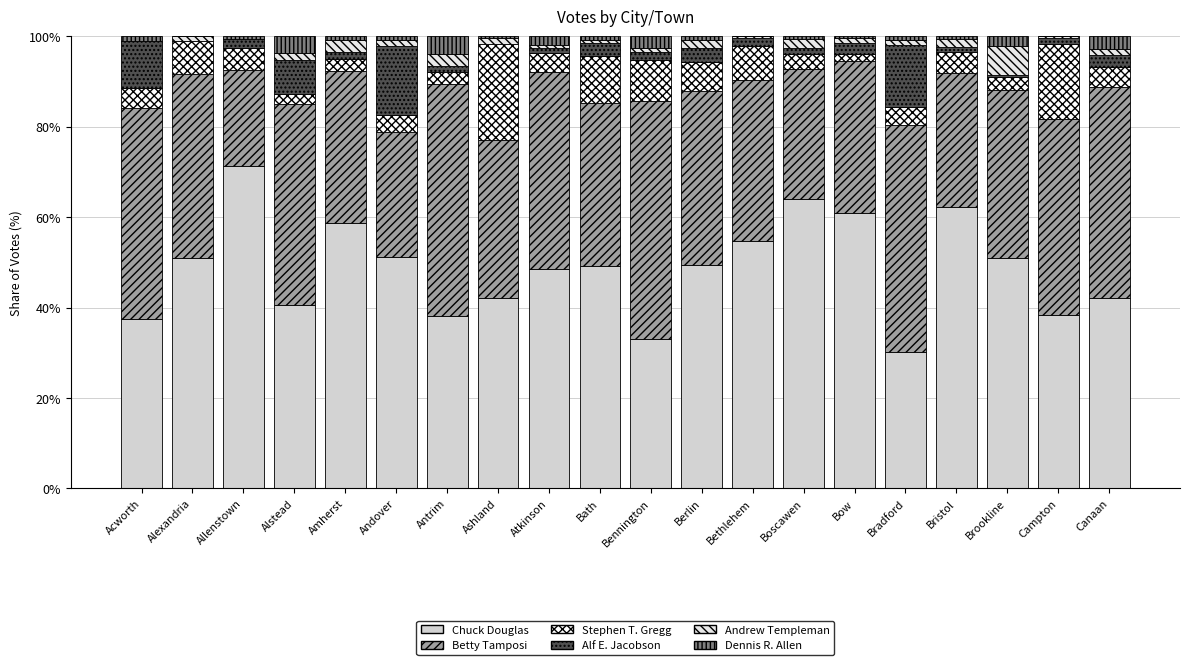

How many series are shown in this chart?

6